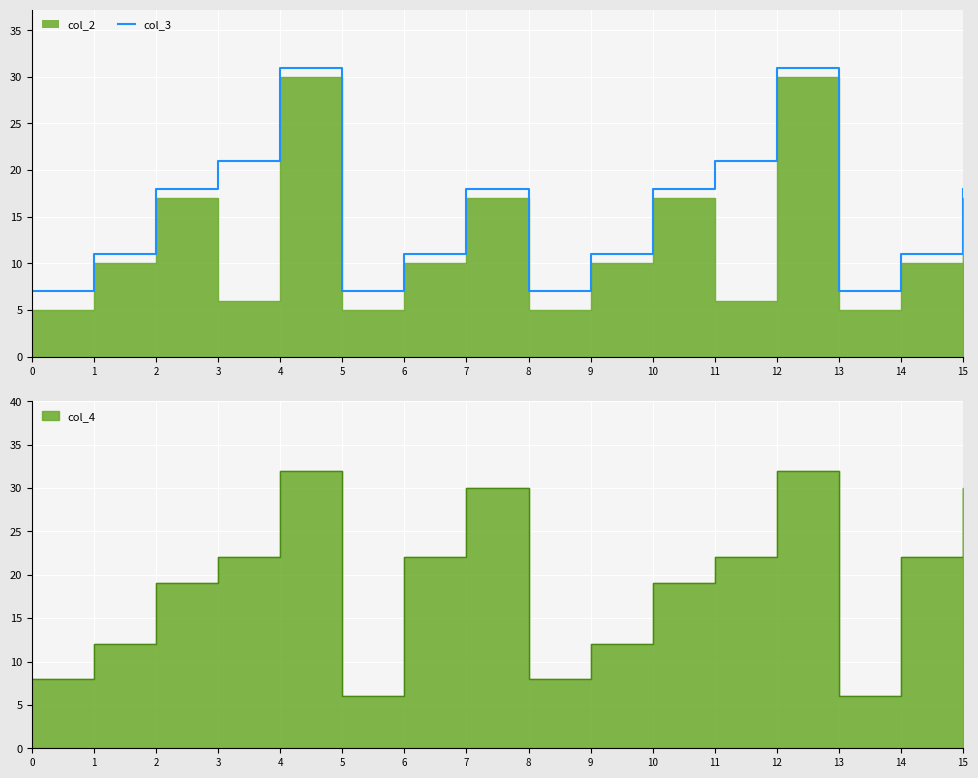

The col_3 series shows 7 at 0. True or false?

True